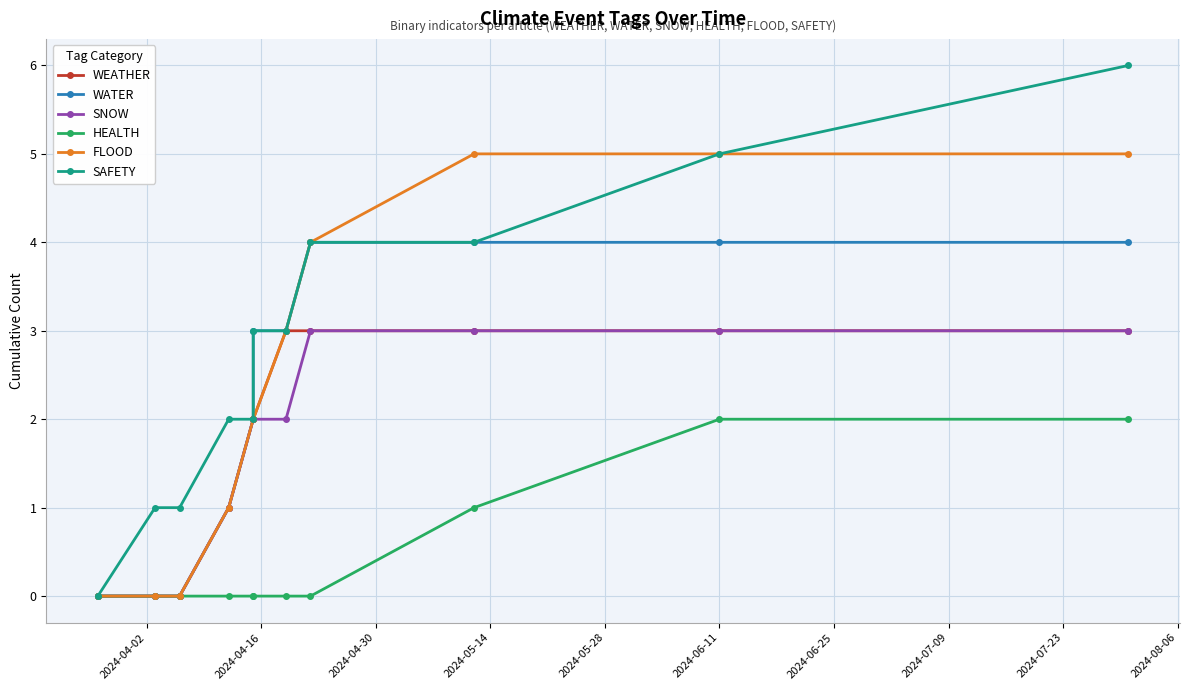

Which series has the largest range (max minus min)?

SAFETY